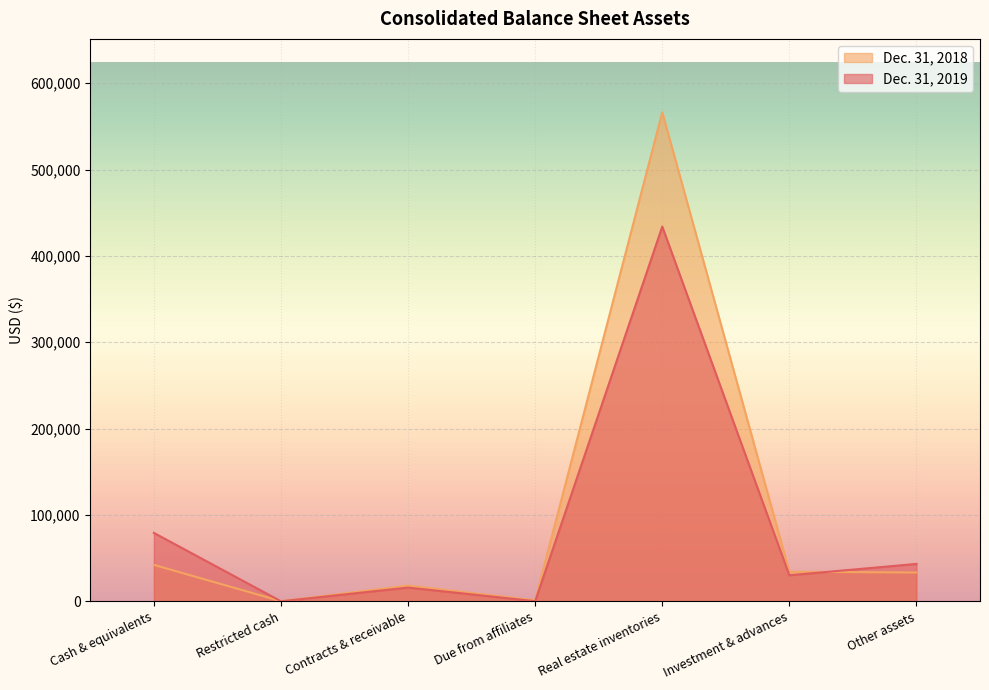

Where is Dec. 31, 2018 nearest to the value 283279?

Cash & equivalents